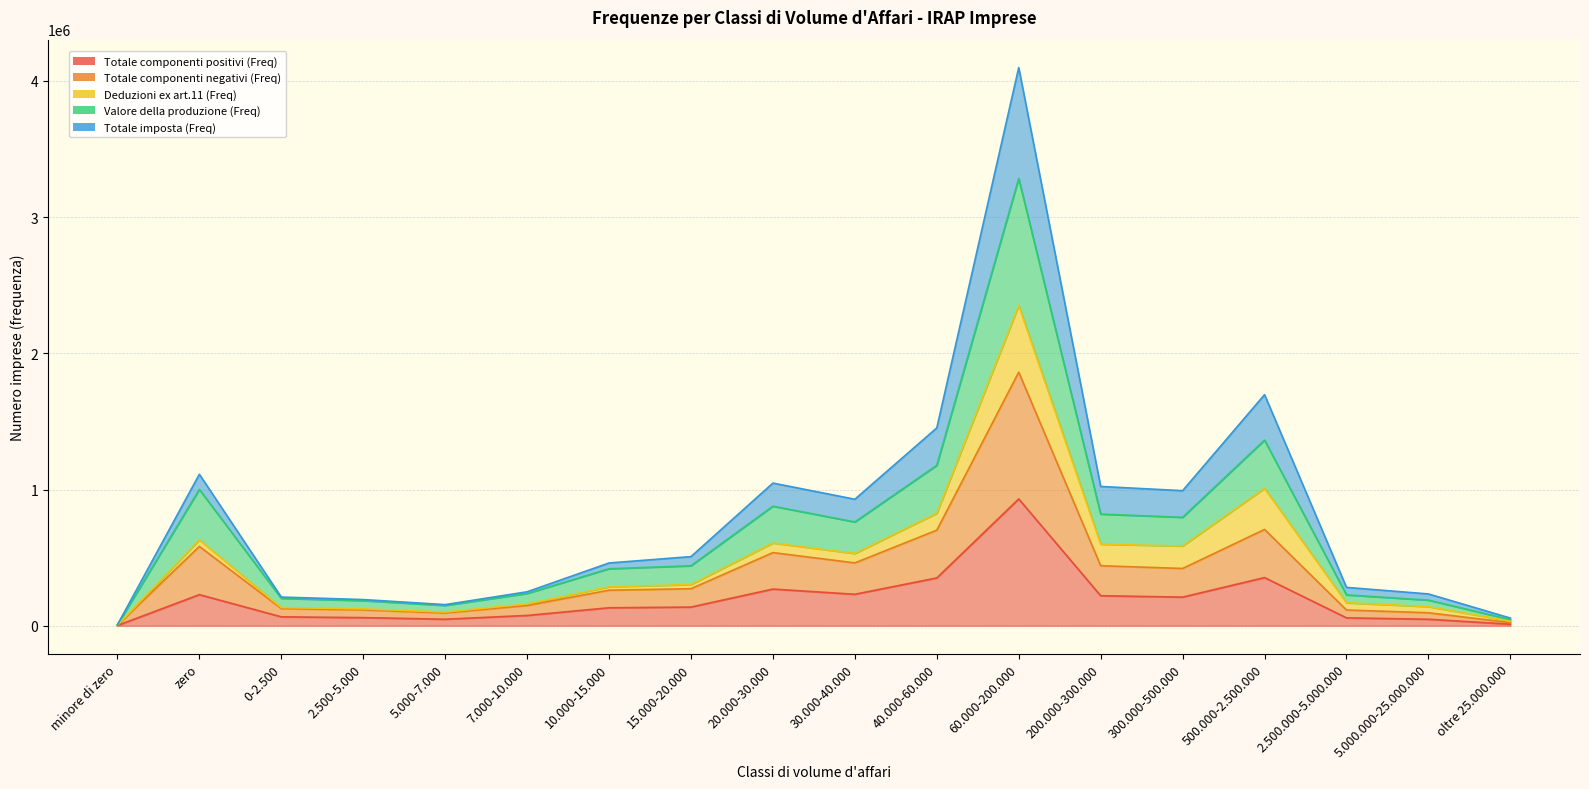

Between 300.000-500.000 and 10.000-15.000, which is larger?

300.000-500.000